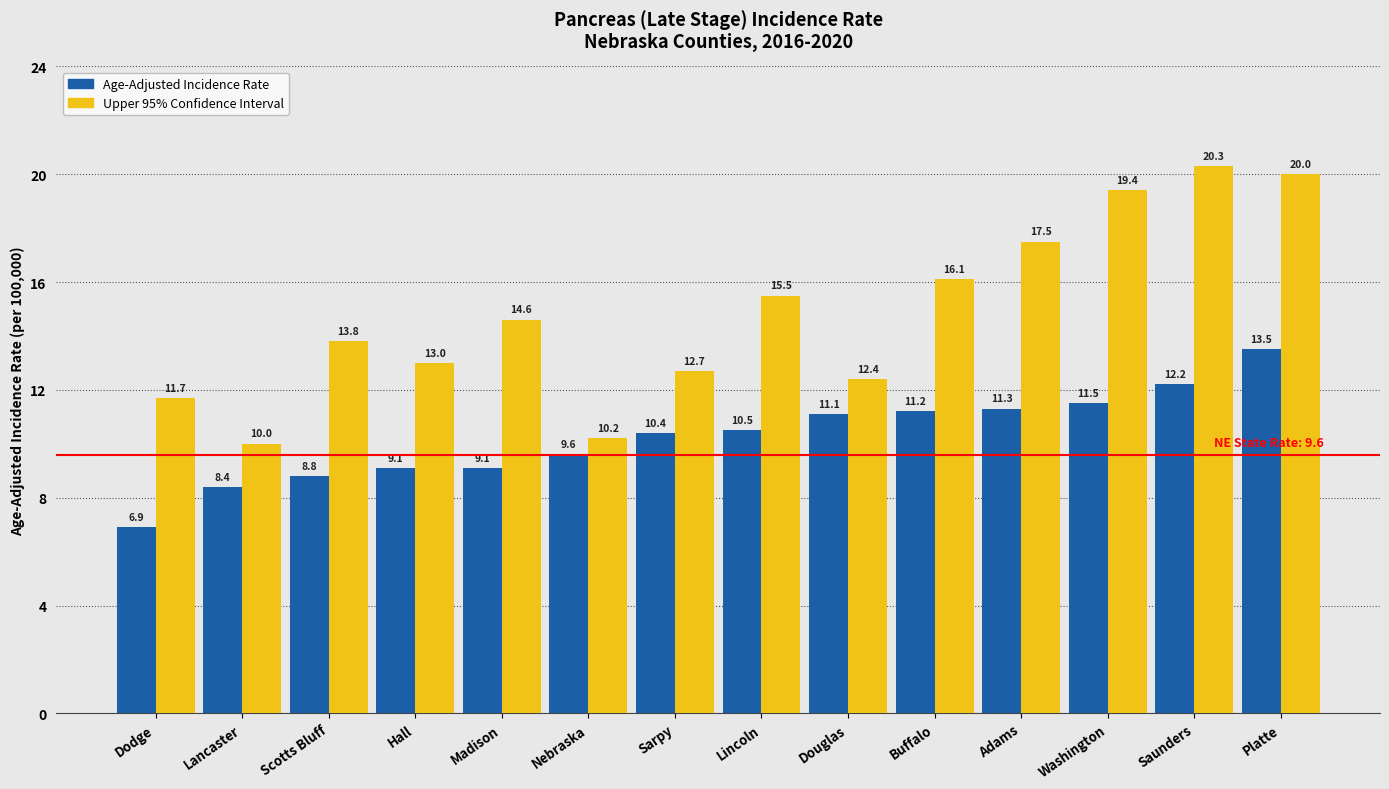

What is the label of the 13th bar from the left?

Saunders